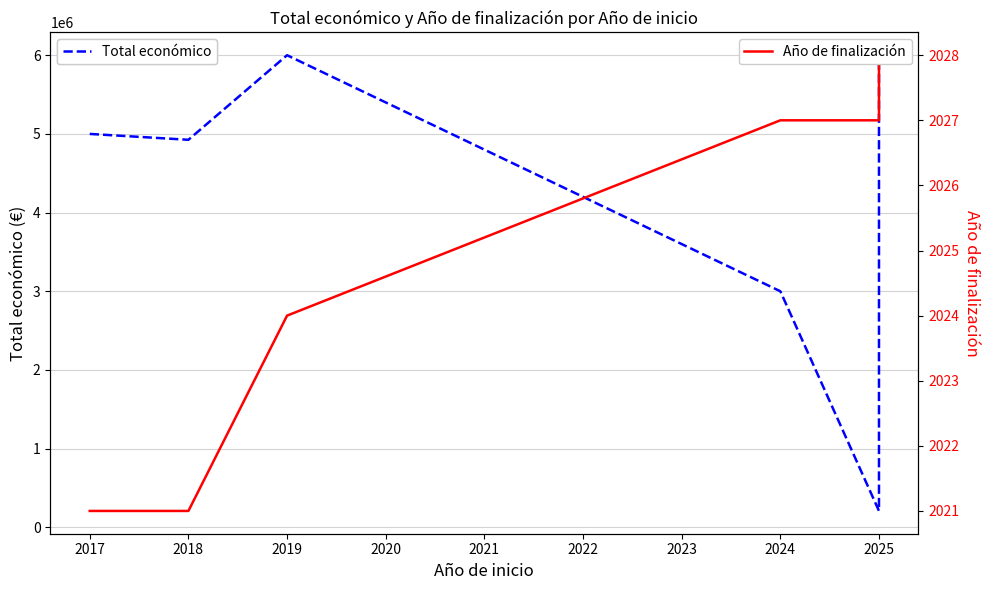

What is the sum of all Total económico values?

27843691